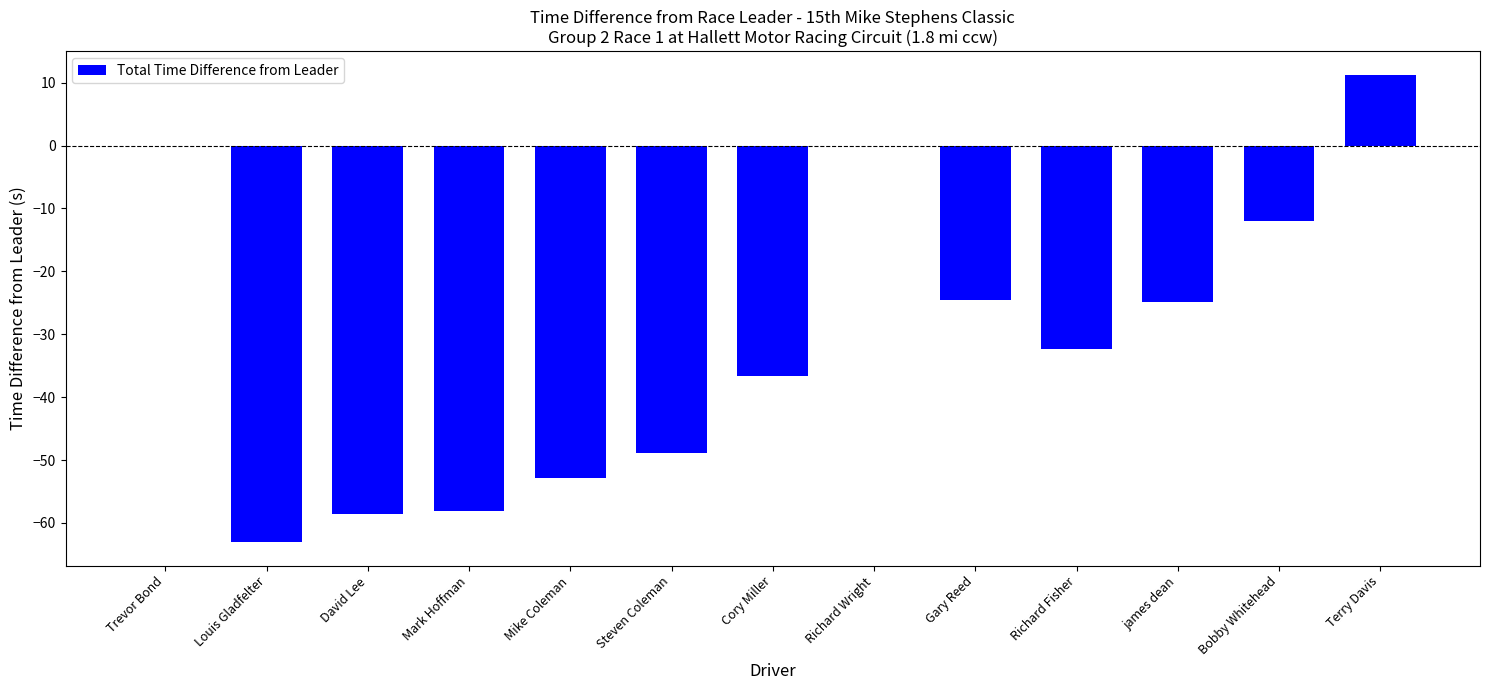

What is the sum of all values?

-400.5